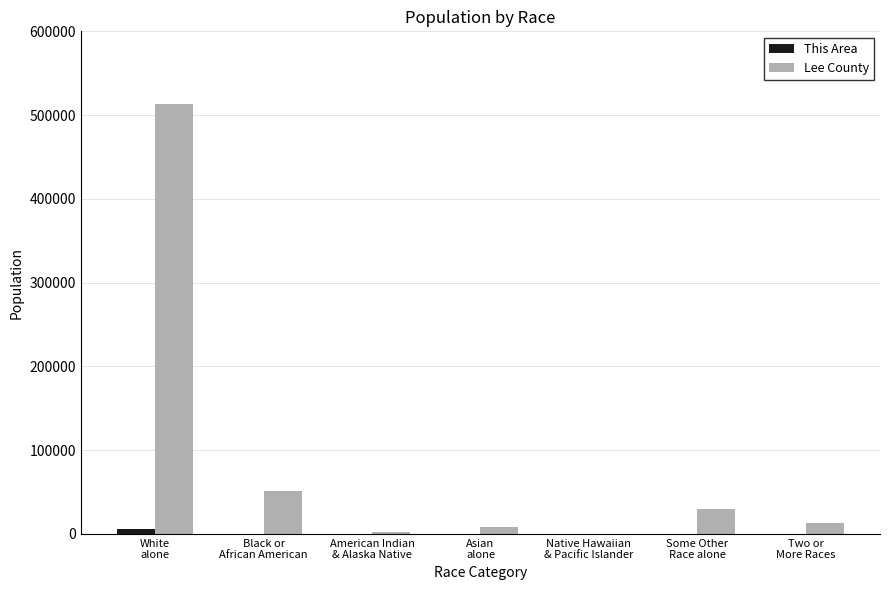

What is the maximum value for Lee County?

513496